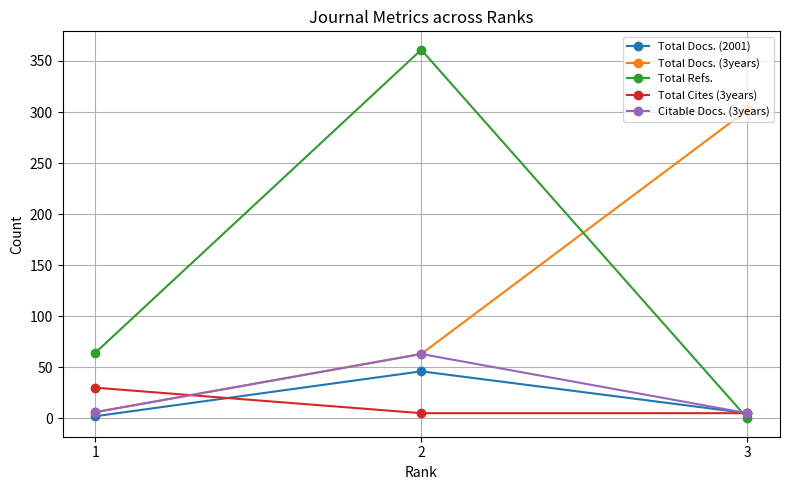

What is the greatest value displayed?

361